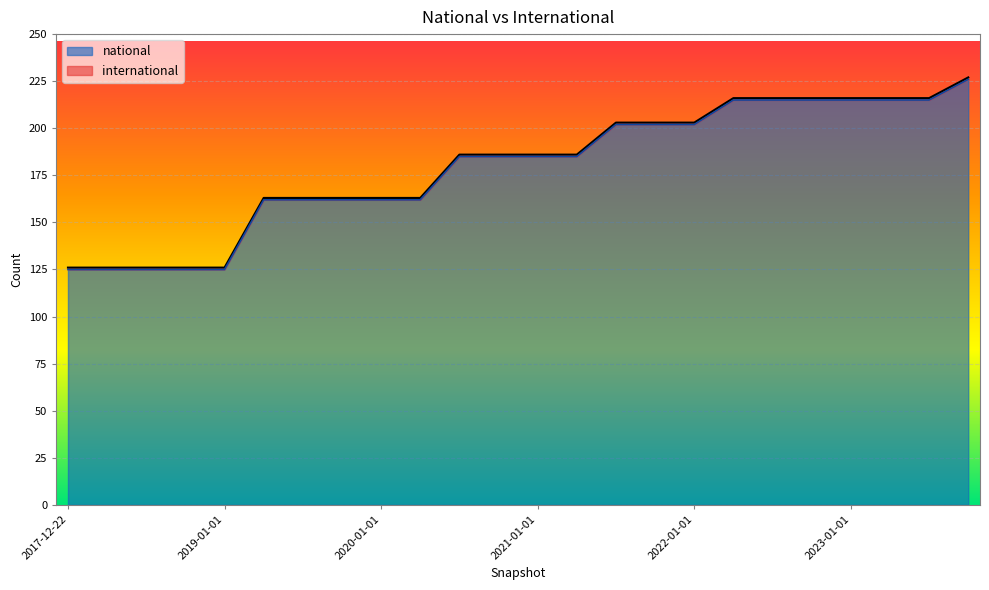

List the labels in order of value, smallest first.

2017-12-22, 2018-04-09, 2018-07-11, 2018-09-28, 2019-01-01, 2019-04-06, 2019-07-01, 2019-10-09, 2020-01-01, 2020-04-01, 2020-07-01, 2020-10-01, 2021-01-01, 2021-04-01, 2021-07-01, 2021-10-01, 2022-01-01, 2022-04-01, 2022-07-01, 2022-10-01, 2023-01-01, 2023-04-01, 2023-07-01, 2023-10-01